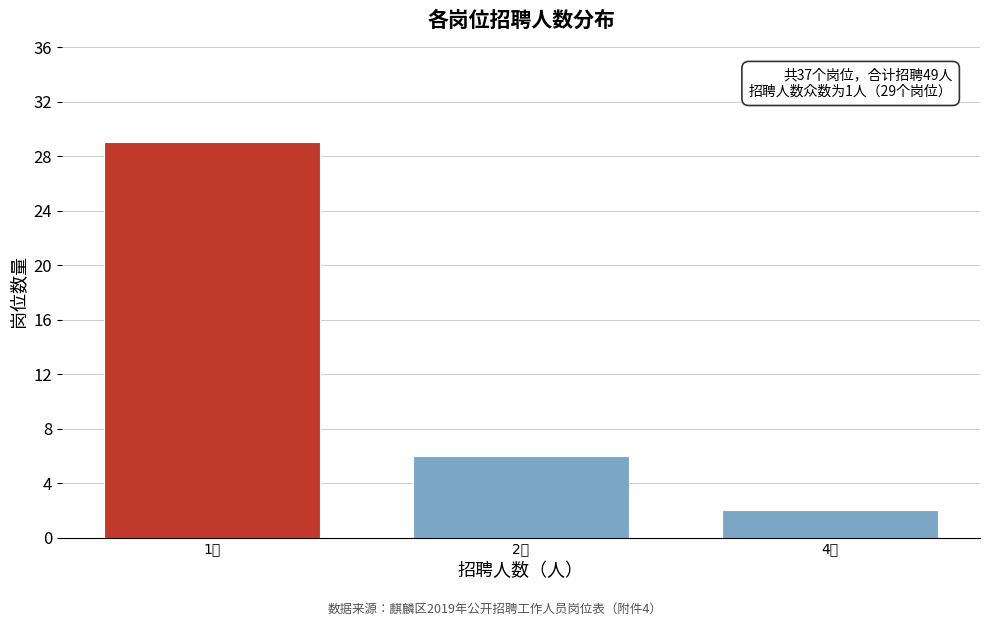

Reading left to right, what are all the values shown in this chart?

29	6	2